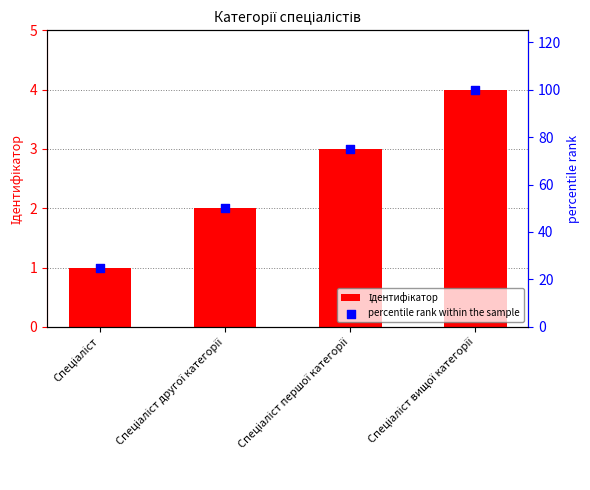

Which series contains the highest Y value?

percentile rank within the sample